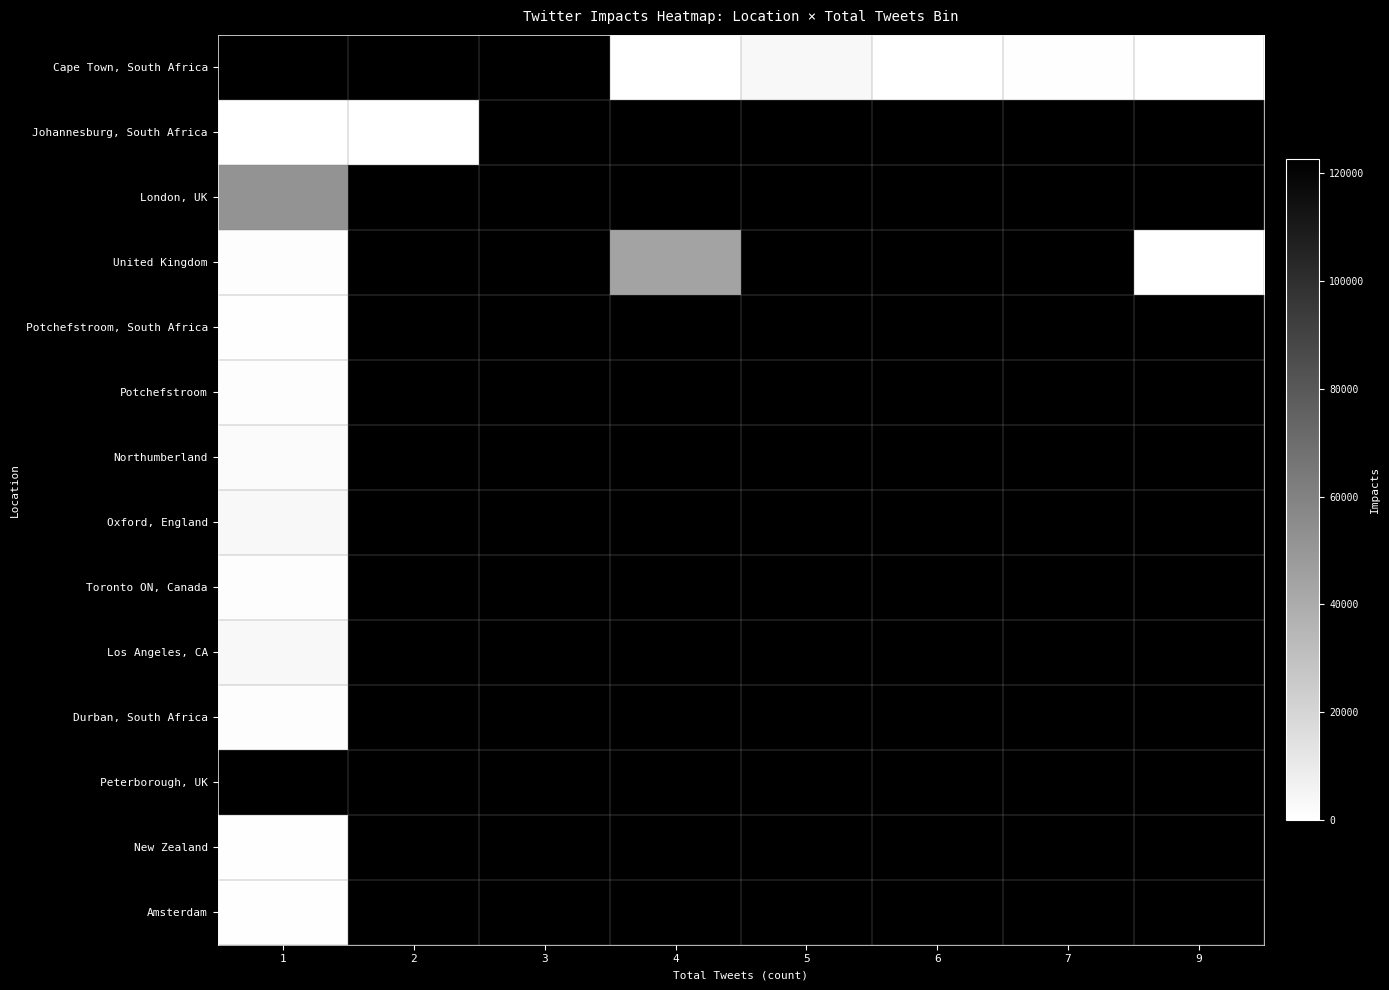

At which label is United Kingdom closest to 21972?

1